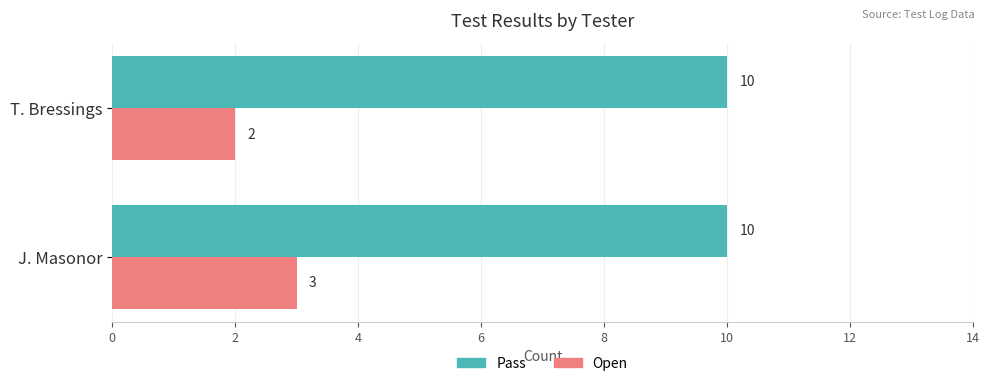

Is the value of Pass at T. Bressings greater than the value of Open at J. Masonor?

Yes